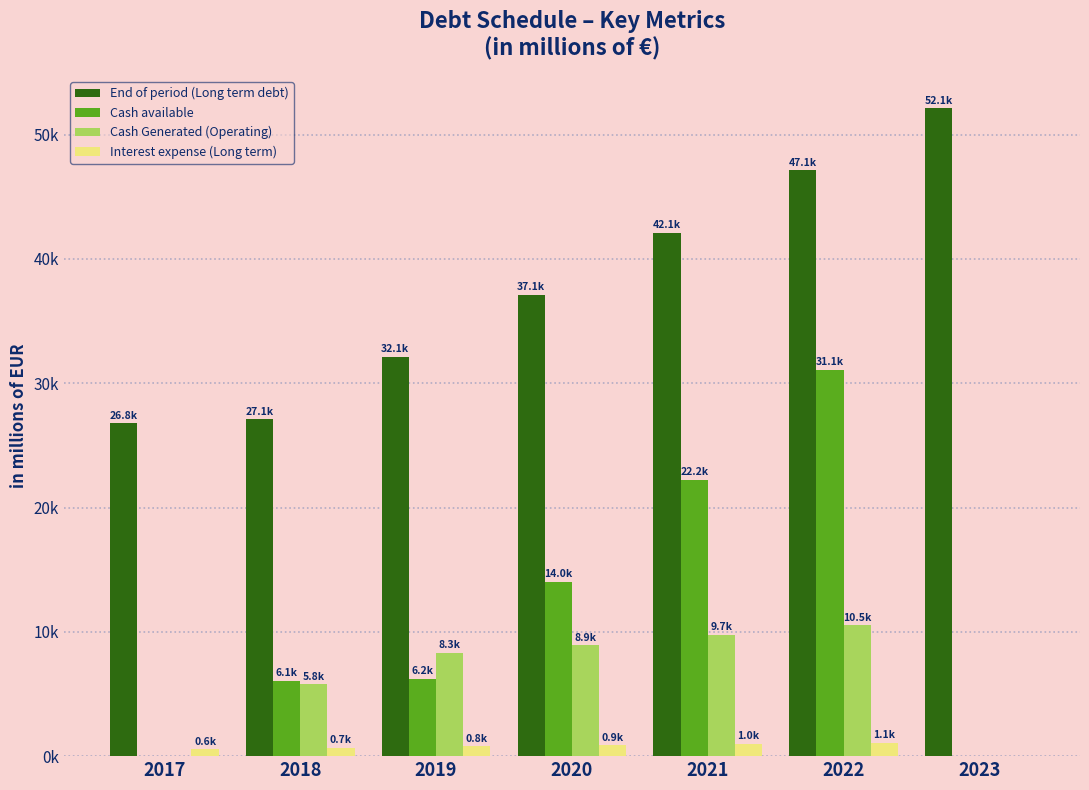

At which category does the chart reach its minimum across all series?

2017